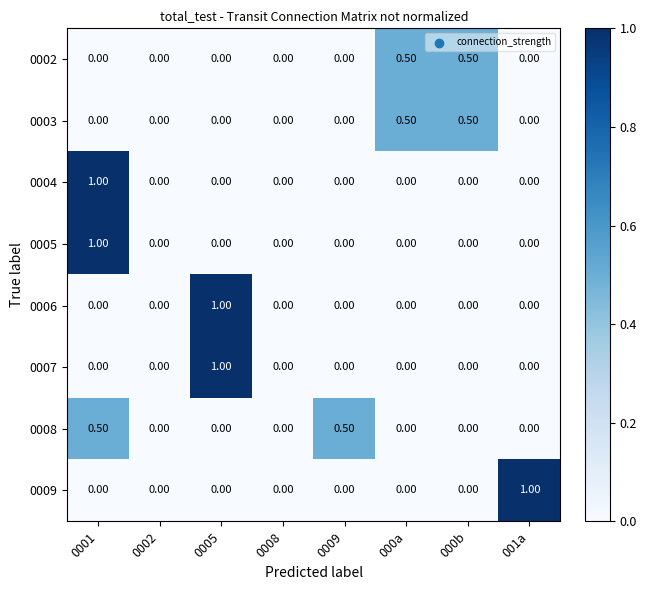

What is the difference between the highest and lowest values at 000b?

0.5